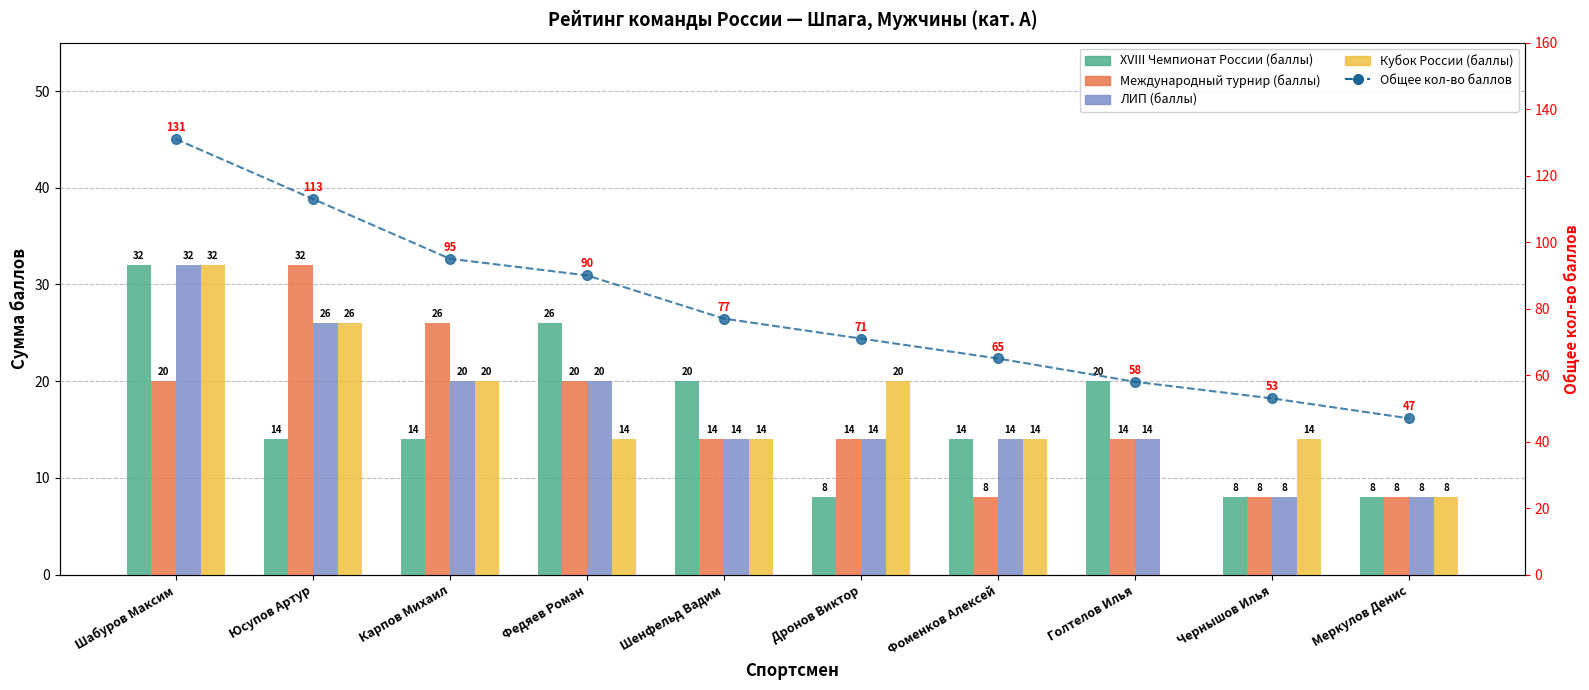

Reading right to left, transcribe all the data shown in this chart.

XVIII Чемпионат России (баллы): Меркулов Денис=8	Чернышов Илья=8	Голтелов Илья=20	Фоменков Алексей=14	Дронов Виктор=8	Шенфельд Вадим=20	Федяев Роман=26	Карпов Михаил=14	Юсупов Артур=14	Шабуров Максим=32
Международный турнир (баллы): Меркулов Денис=8	Чернышов Илья=8	Голтелов Илья=14	Фоменков Алексей=8	Дронов Виктор=14	Шенфельд Вадим=14	Федяев Роман=20	Карпов Михаил=26	Юсупов Артур=32	Шабуров Максим=20
ЛИП (баллы): Меркулов Денис=8	Чернышов Илья=8	Голтелов Илья=14	Фоменков Алексей=14	Дронов Виктор=14	Шенфельд Вадим=14	Федяев Роман=20	Карпов Михаил=20	Юсупов Артур=26	Шабуров Максим=32
Кубок России (баллы): Меркулов Денис=8	Чернышов Илья=14	Голтелов Илья=0	Фоменков Алексей=14	Дронов Виктор=20	Шенфельд Вадим=14	Федяев Роман=14	Карпов Михаил=20	Юсупов Артур=26	Шабуров Максим=32
Общее кол-во баллов: Меркулов Денис=47	Чернышов Илья=53	Голтелов Илья=58	Фоменков Алексей=65	Дронов Виктор=71	Шенфельд Вадим=77	Федяев Роман=90	Карпов Михаил=95	Юсупов Артур=113	Шабуров Максим=131